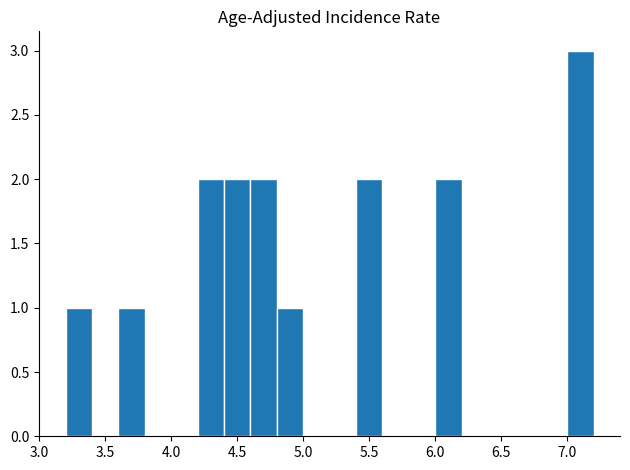

Over which range of the x-axis is the bar tallest?

7.0 to 7.2